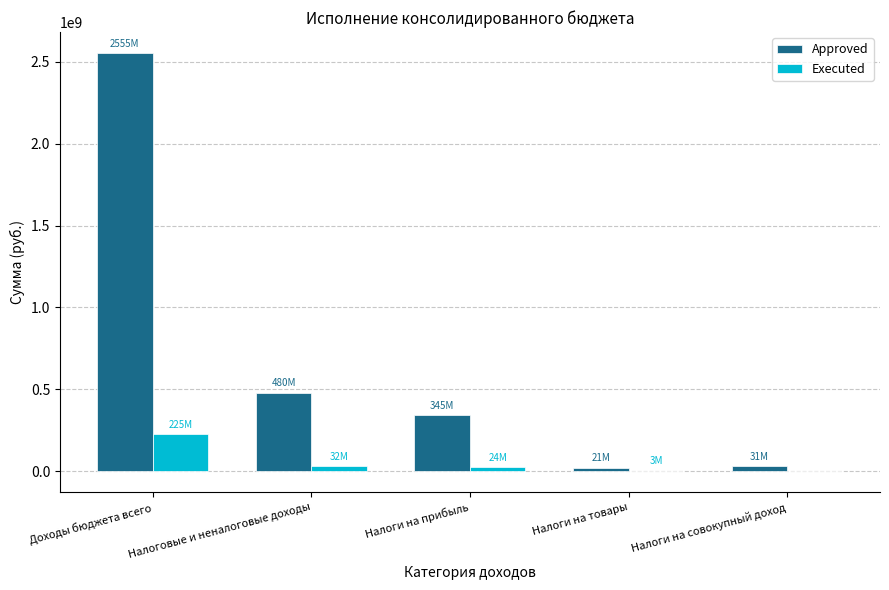

Which series has the largest total across all categories?

Approved